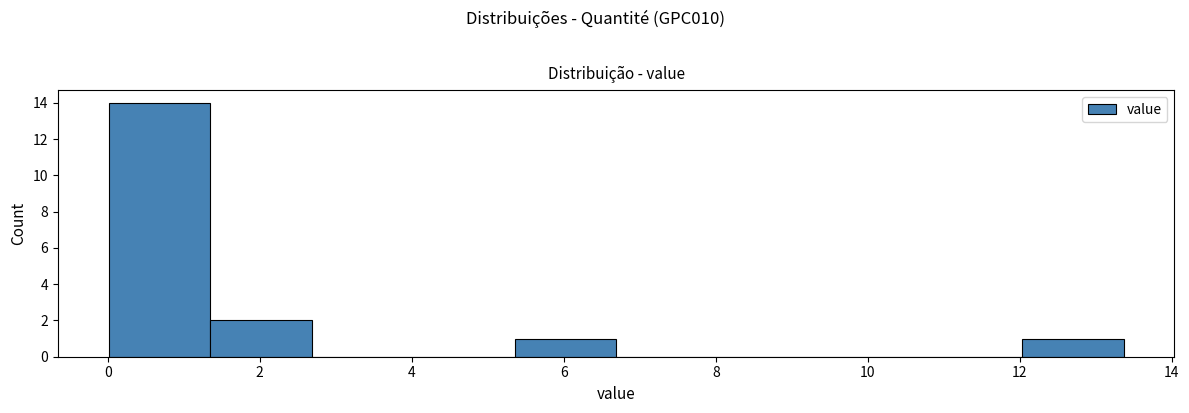

Reading left to right, list every bar in this chart as the range it spans on the x-axis followed by its height. Neither the bar edges nor the heights are printed on the chart, so give them approximately, as read against the axes.

0.0 to 1.4: 14
1.4 to 2.6: 2
2.6 to 4.0: 0
4.0 to 5.4: 0
5.4 to 6.6: 1
6.6 to 8.0: 0
8.0 to 9.4: 0
9.4 to 10.6: 0
10.6 to 12.0: 0
12.0 to 13.4: 1